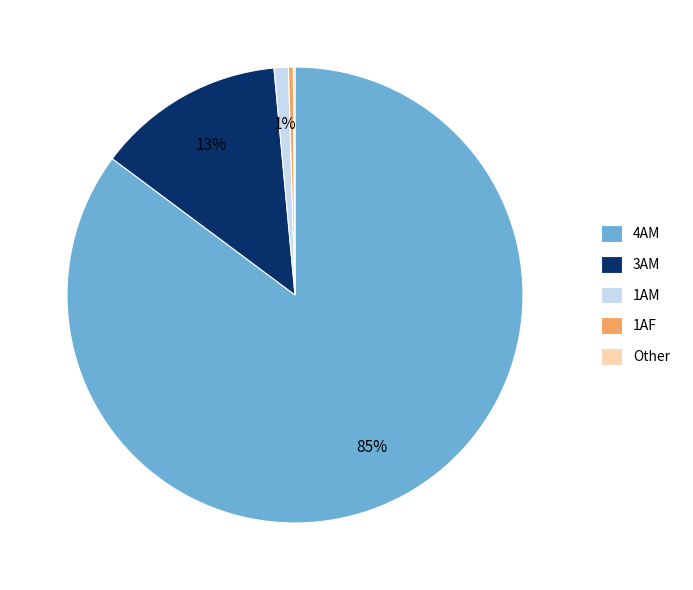

To the nearest percent, what percentage of the pie is 1AF?

0%